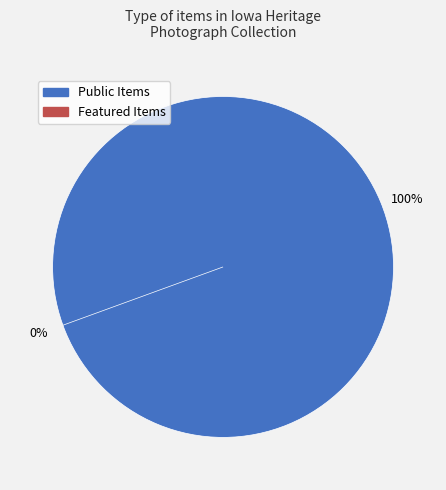

Rank the series at 9 from highest to lowest value.

public, featured